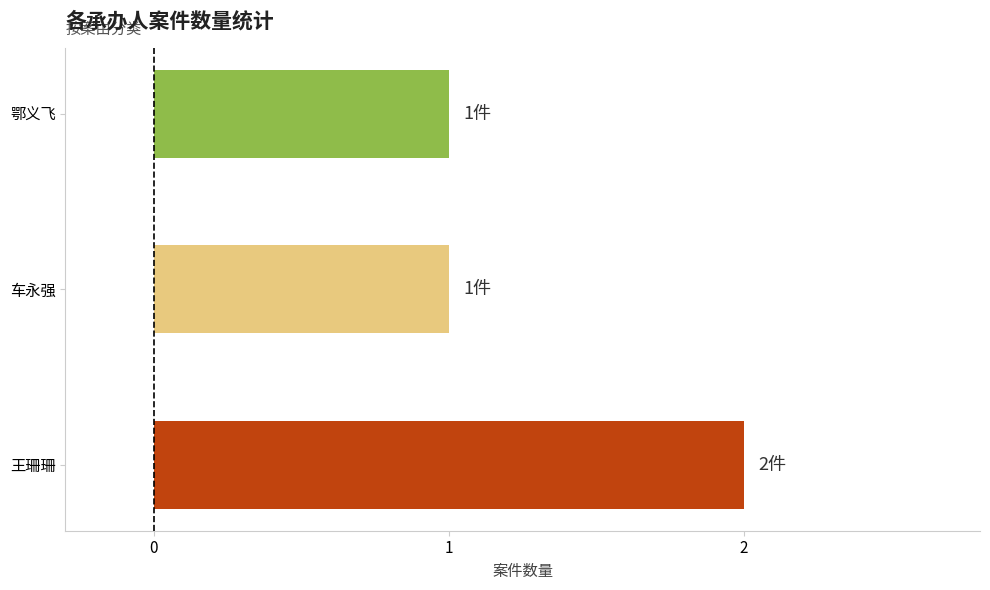

Reading top to bottom, what are all the values shown in this chart?

1	1	2